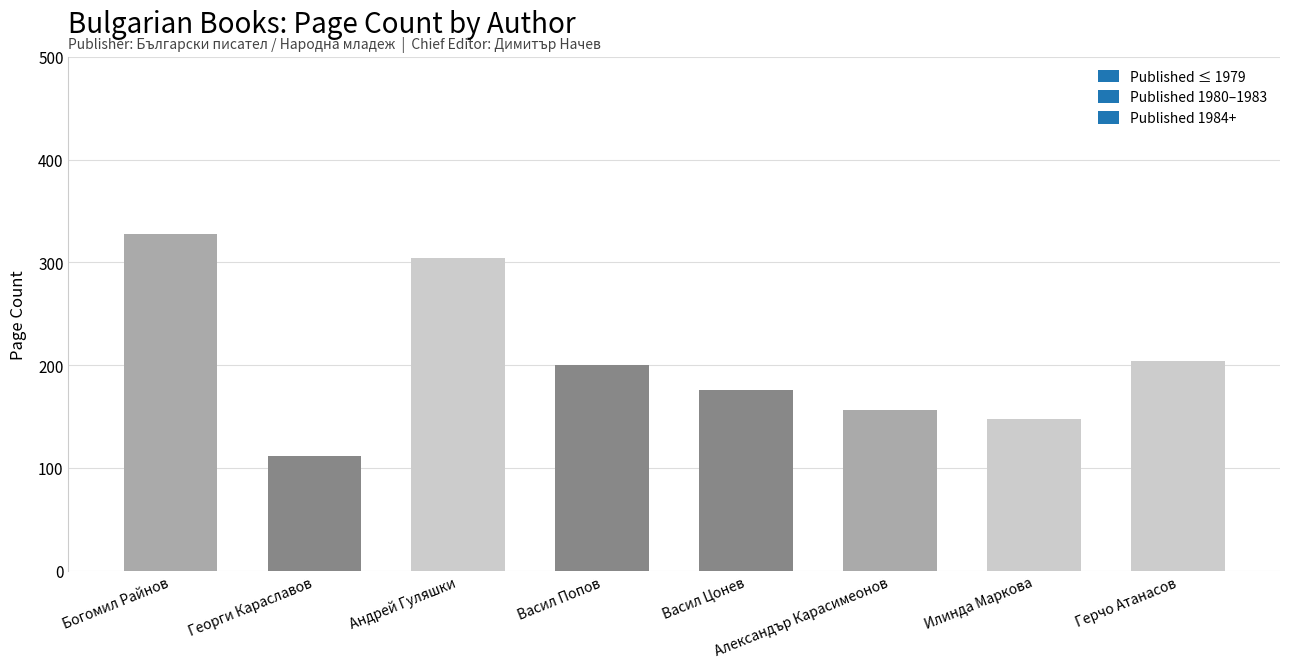

What is the greatest value displayed?

328